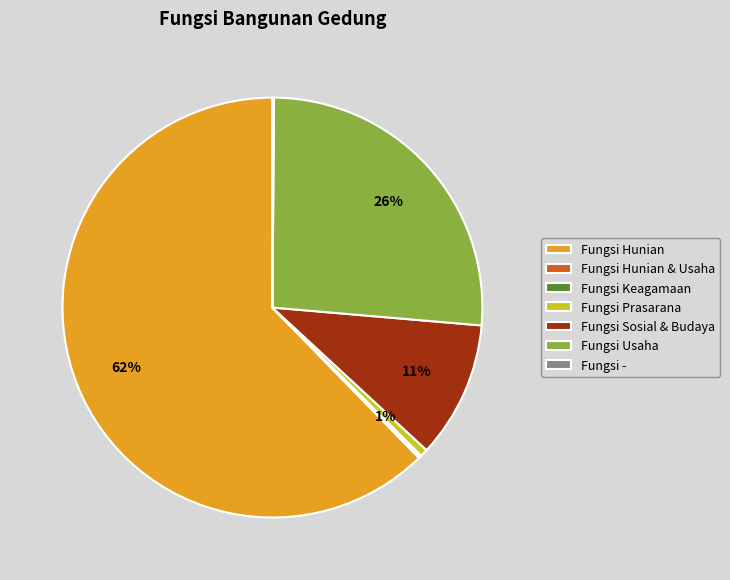

To the nearest percent, what portion does Fungsi Prasarana represent?

1%